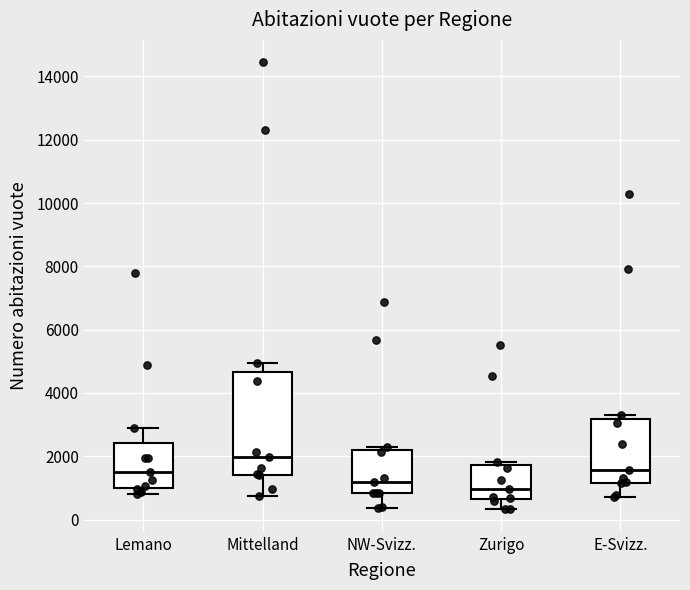

Which box has the lowest median line?

Zurigo